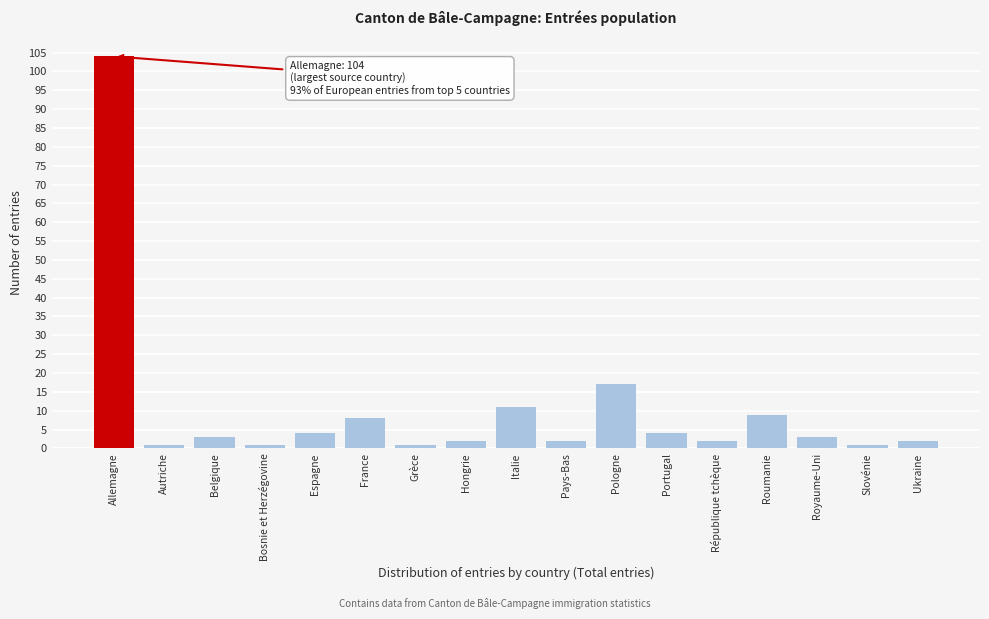

Reading left to right, transcribe all the data shown in this chart.

Allemagne=104	Autriche=1	Belgique=3	Bosnie et Herzégovine=1	Espagne=4	France=8	Grèce=1	Hongrie=2	Italie=11	Pays-Bas=2	Pologne=17	Portugal=4	République tchèque=2	Roumanie=9	Royaume-Uni=3	Slovénie=1	Ukraine=2